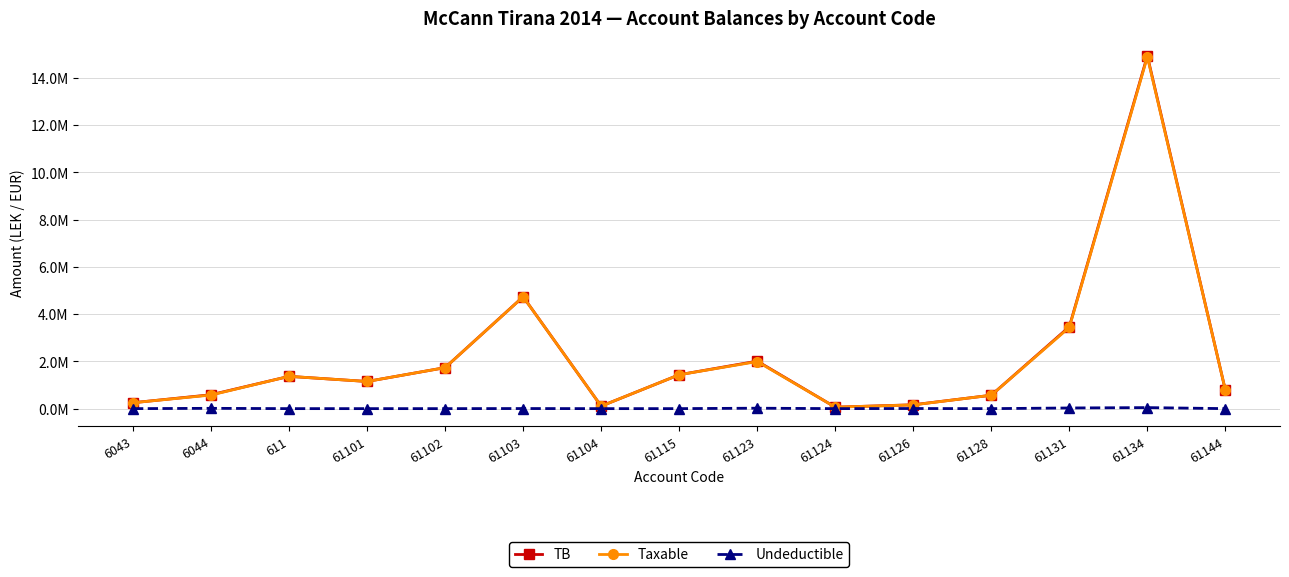

At which category does the chart reach its minimum across all series?

6043